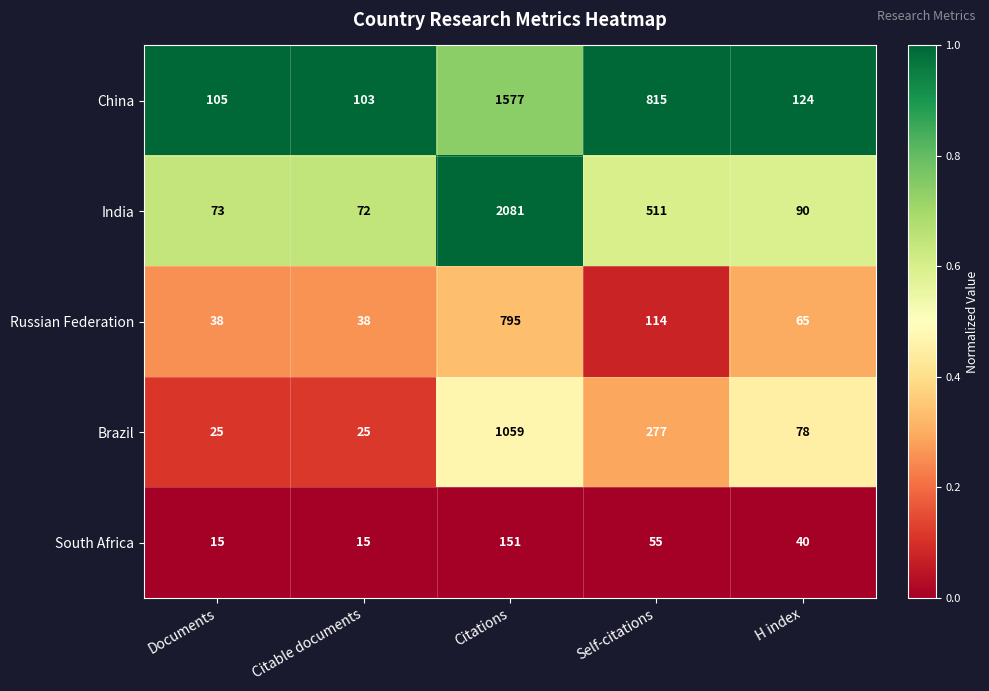

What is the difference between the maximum and minimum values in the Russian Federation series?

757